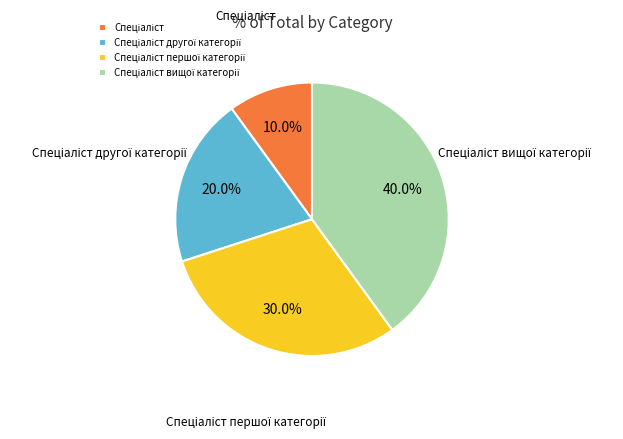

Is there any slice that represents more than half of the pie?

No